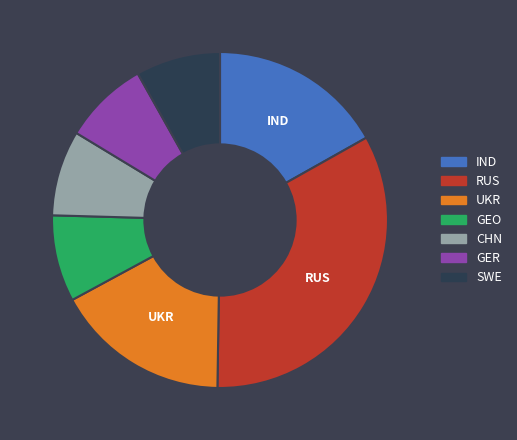

Between SWE and RUS, which is larger?

RUS